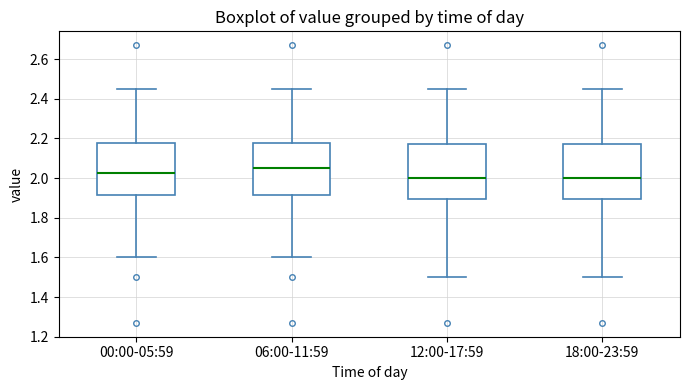

Reading left to right, transcribe this box plot: for each box, give where its median line is, the range the box spans, and where its two whiskers end, as read against the y-axis. The values are not printed on the chart, so give them approximately, as read against the axis.

00:00-05:59: median 2.02, box 1.92 to 2.18, whiskers 1.60 to 2.46
06:00-11:59: median 2.06, box 1.92 to 2.18, whiskers 1.60 to 2.46
12:00-17:59: median 2.00, box 1.90 to 2.18, whiskers 1.50 to 2.46
18:00-23:59: median 2.00, box 1.90 to 2.18, whiskers 1.50 to 2.46